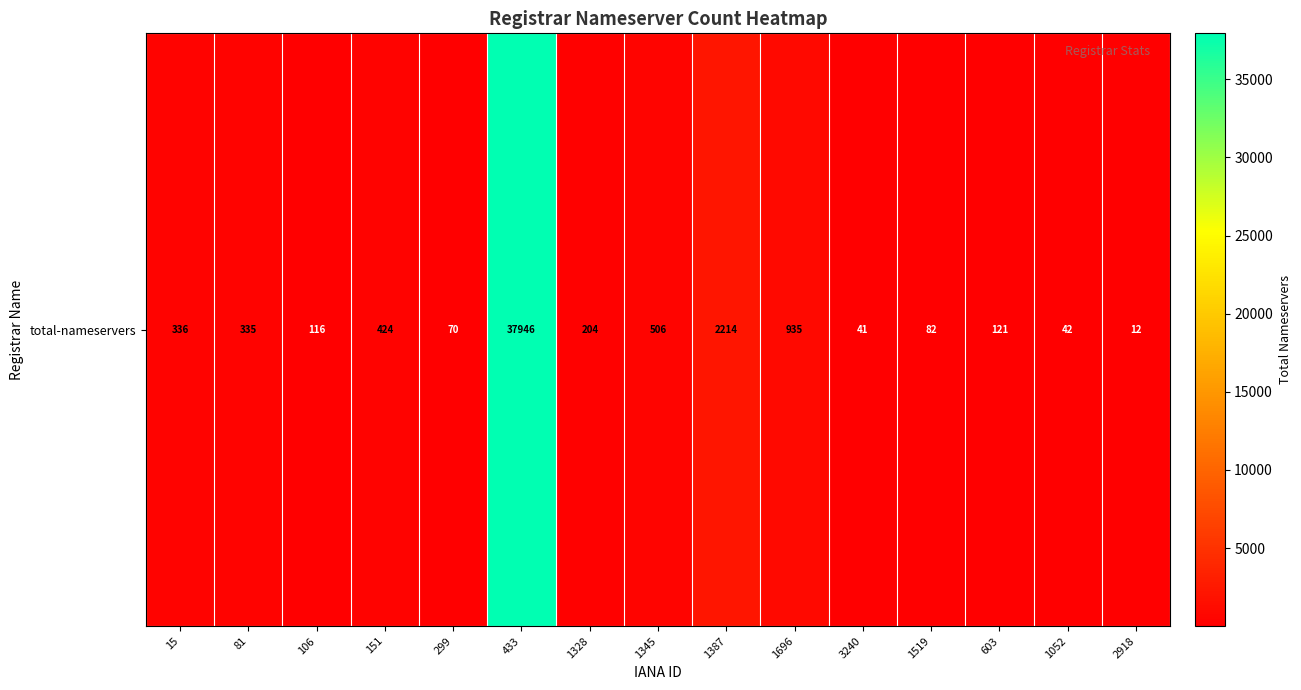

Reading left to right, extract all data points from this chart.

336	335	116	424	70	37946	204	506	2214	935	41	82	121	42	12